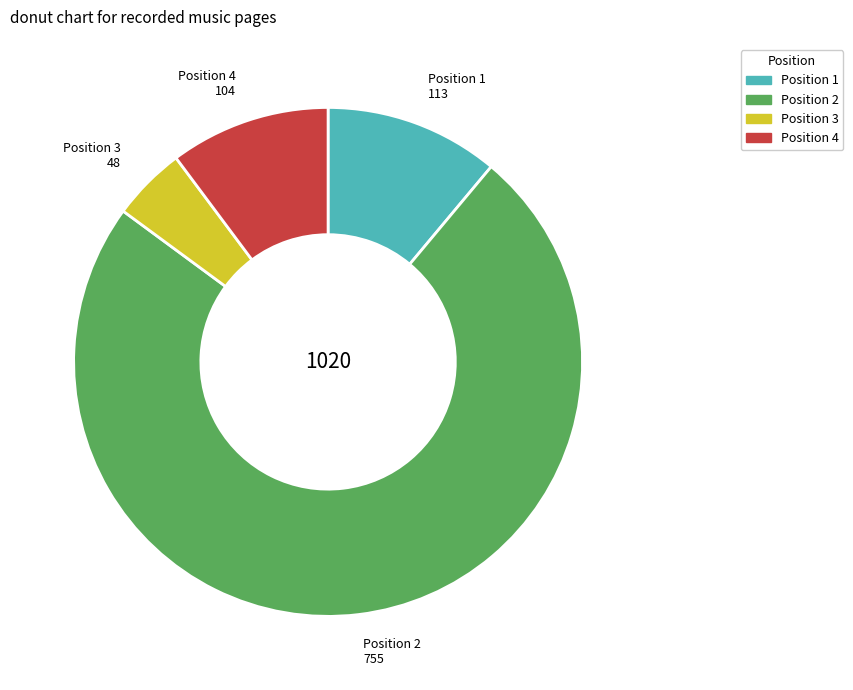

Does any single category account for the majority?

Yes